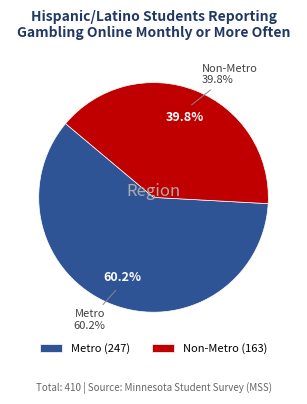

Do Metro and Non-Metro together represent more than half of the pie?

Yes